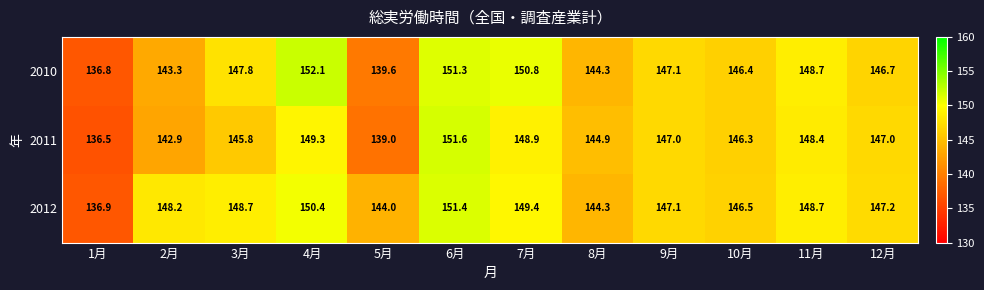

The value of 2011 at 10月 is 146.3. True or false?

True